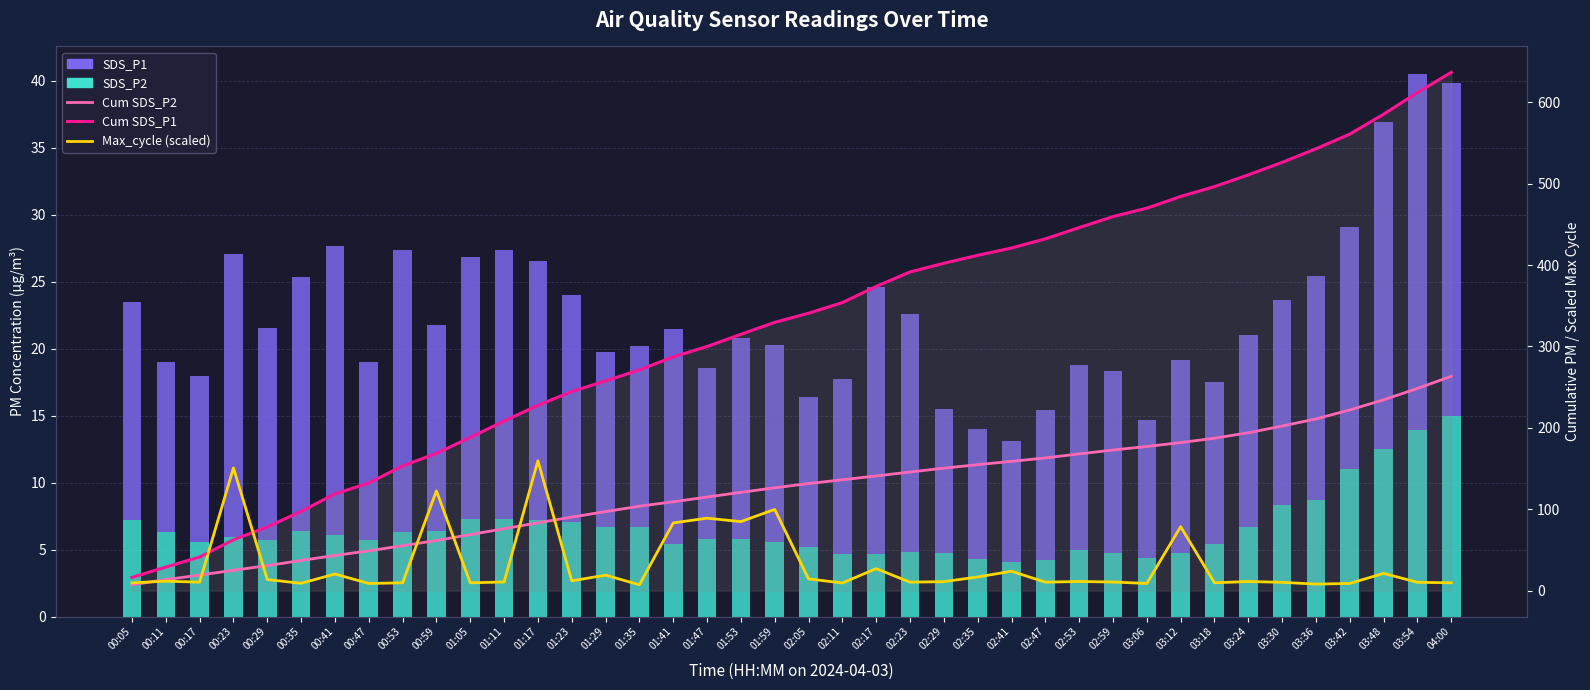

What are all the series names shown in the legend?

SDS_P2, SDS_P1, Cum SDS_P1, Cum SDS_P2, Max_cycle (scaled)